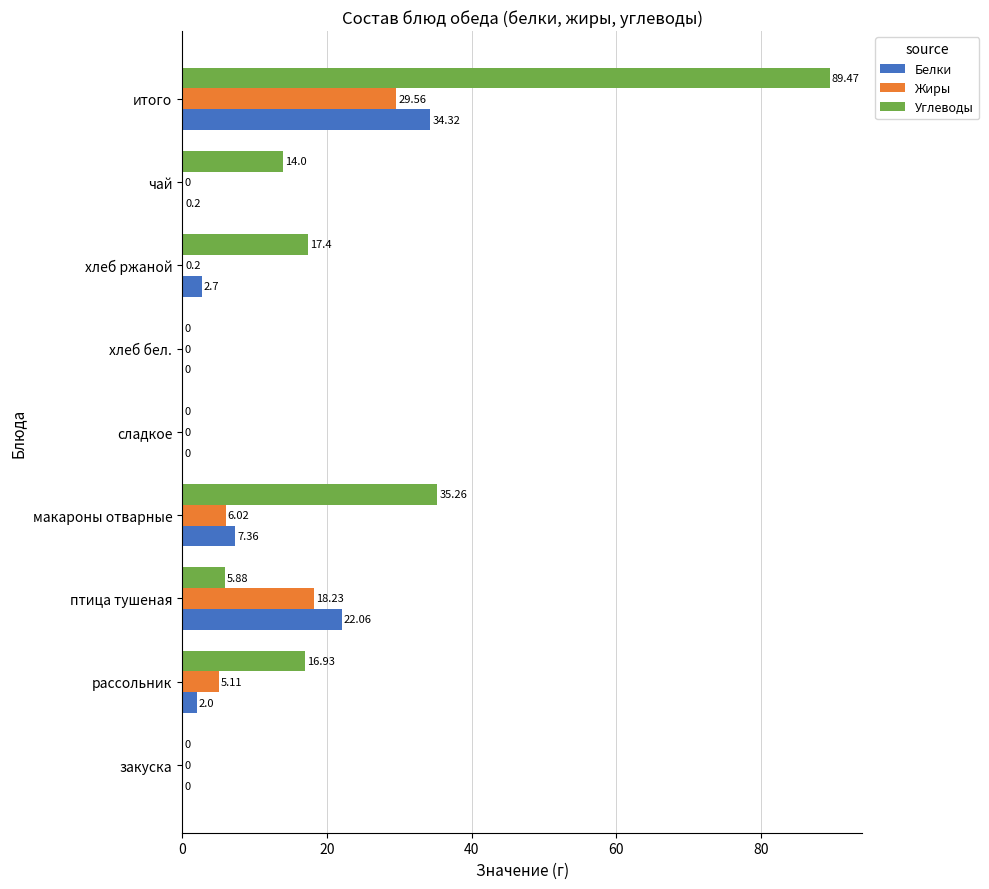

Which series has the largest total across all categories?

Углеводы